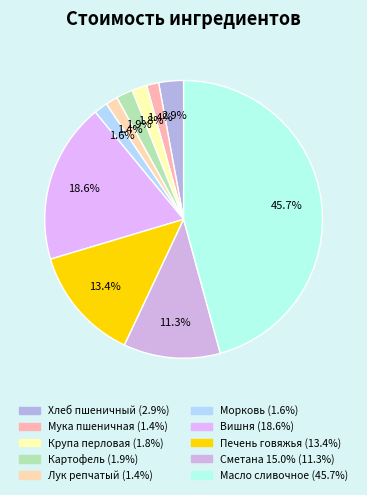

Count the number of slices in the pie.

10